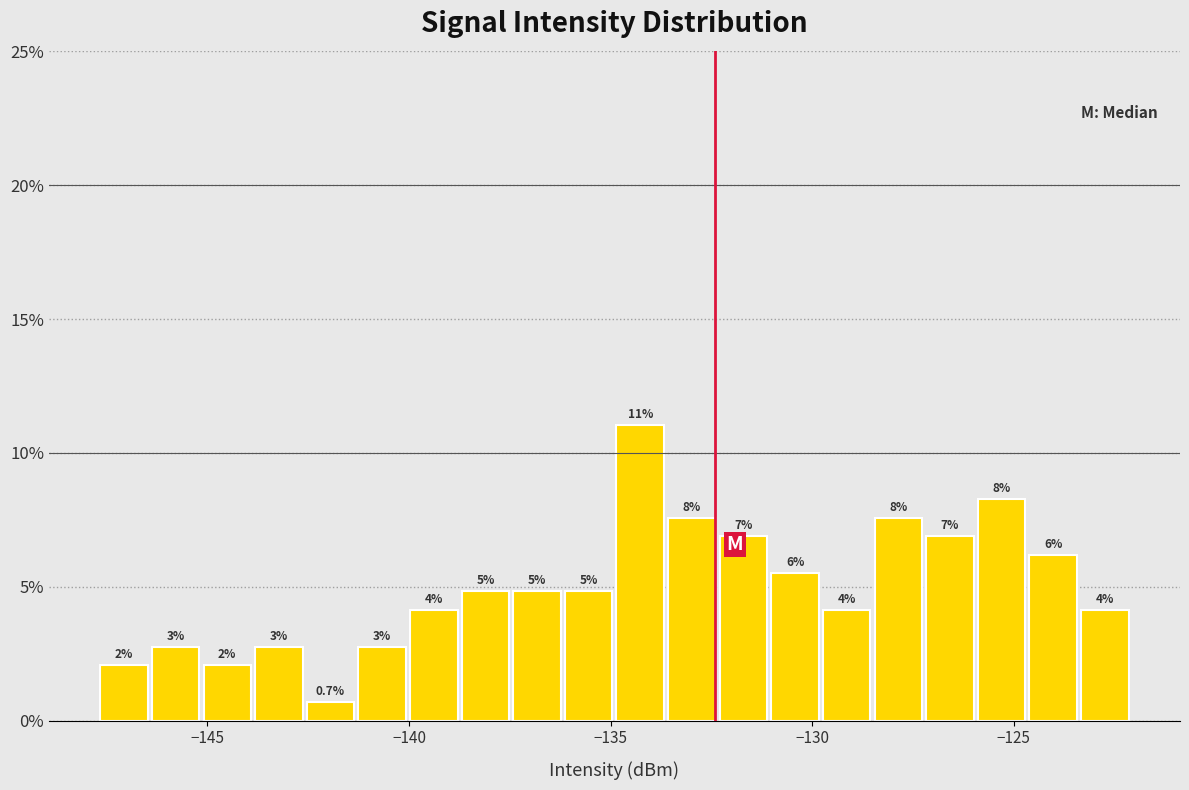

Around what value on the x-axis is the tallest bar? Give the approximate position of its centre, as read against the axis.

-134.5